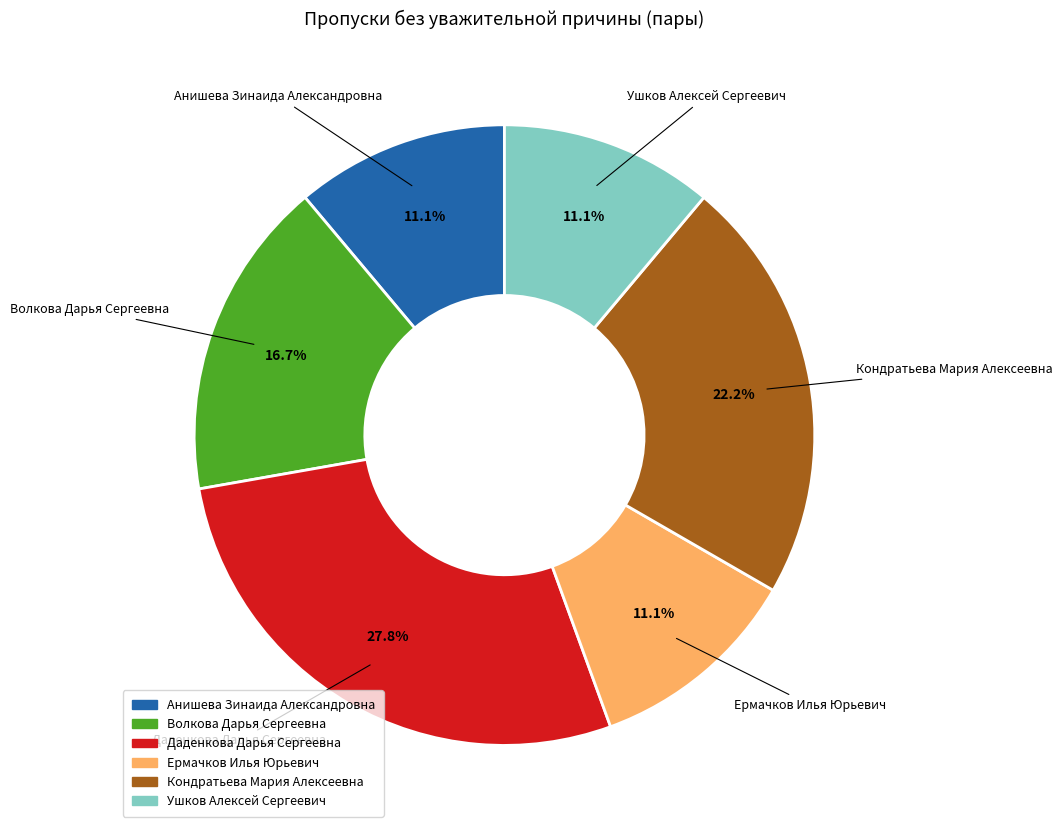

What is the total percentage of Ушков Алексей Сергеевич and Кондратьева Мария Алексеевна?

33.3%